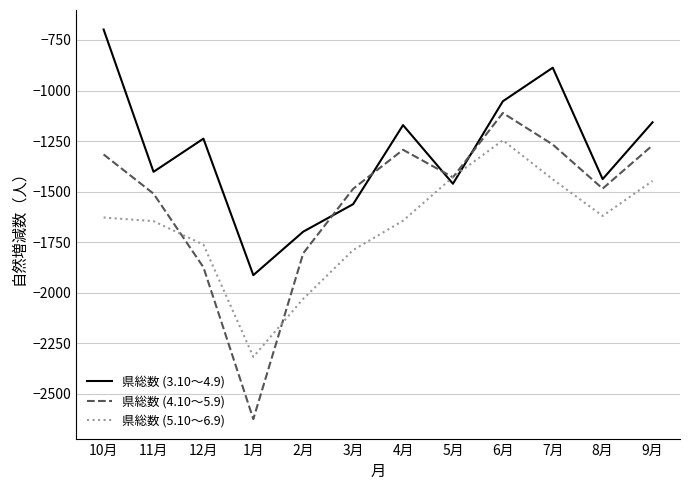

At which category is the sum across all series the highest?

6月